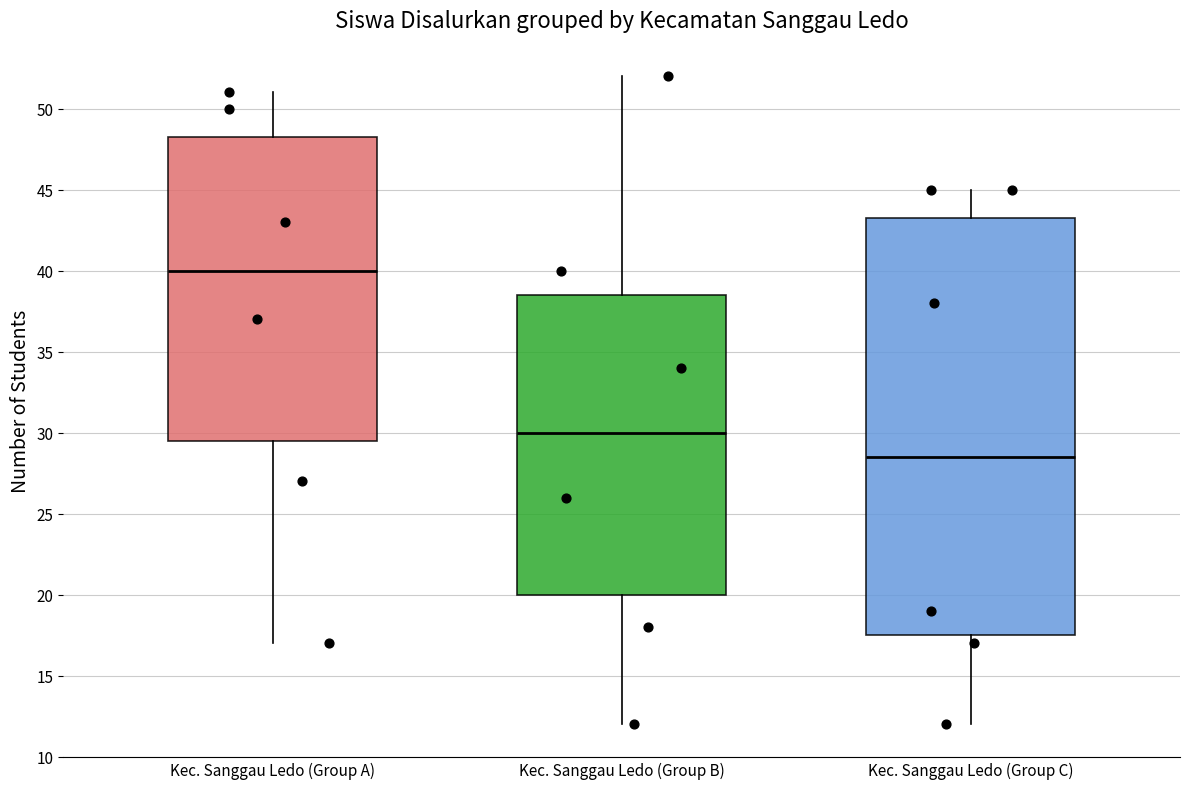

Which box is the tallest, from its lower edge to its upper edge?

Kec. Sanggau Ledo (Group C)